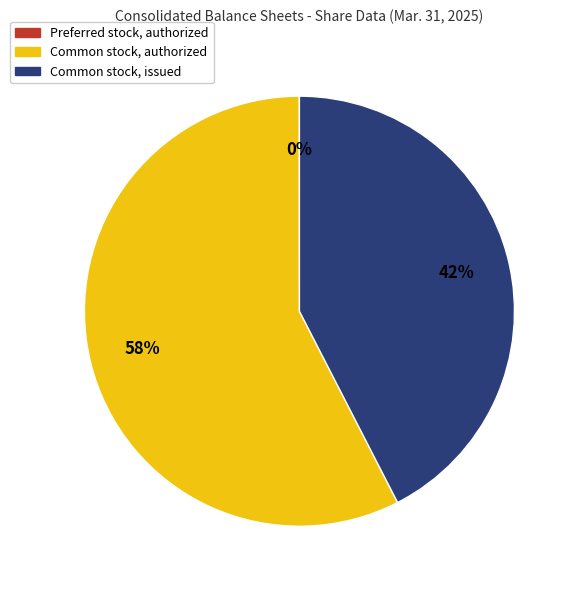

Which slice is the largest?

Common stock, authorized